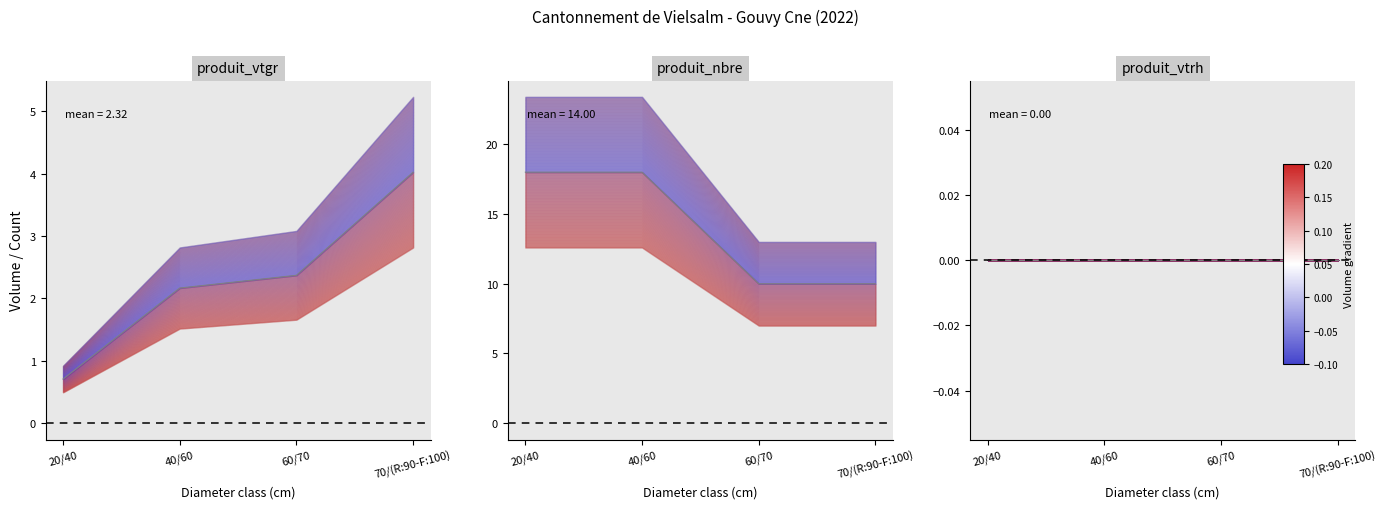

What is the lowest value of the produit_nbre series?

10.0